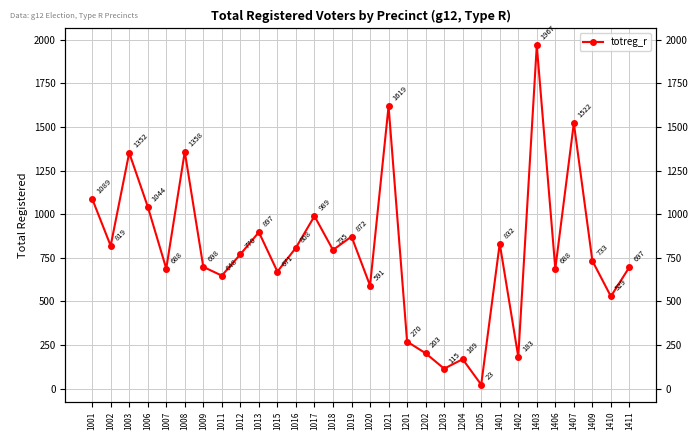

The chart shows a value of 1619 at 1021. True or false?

True